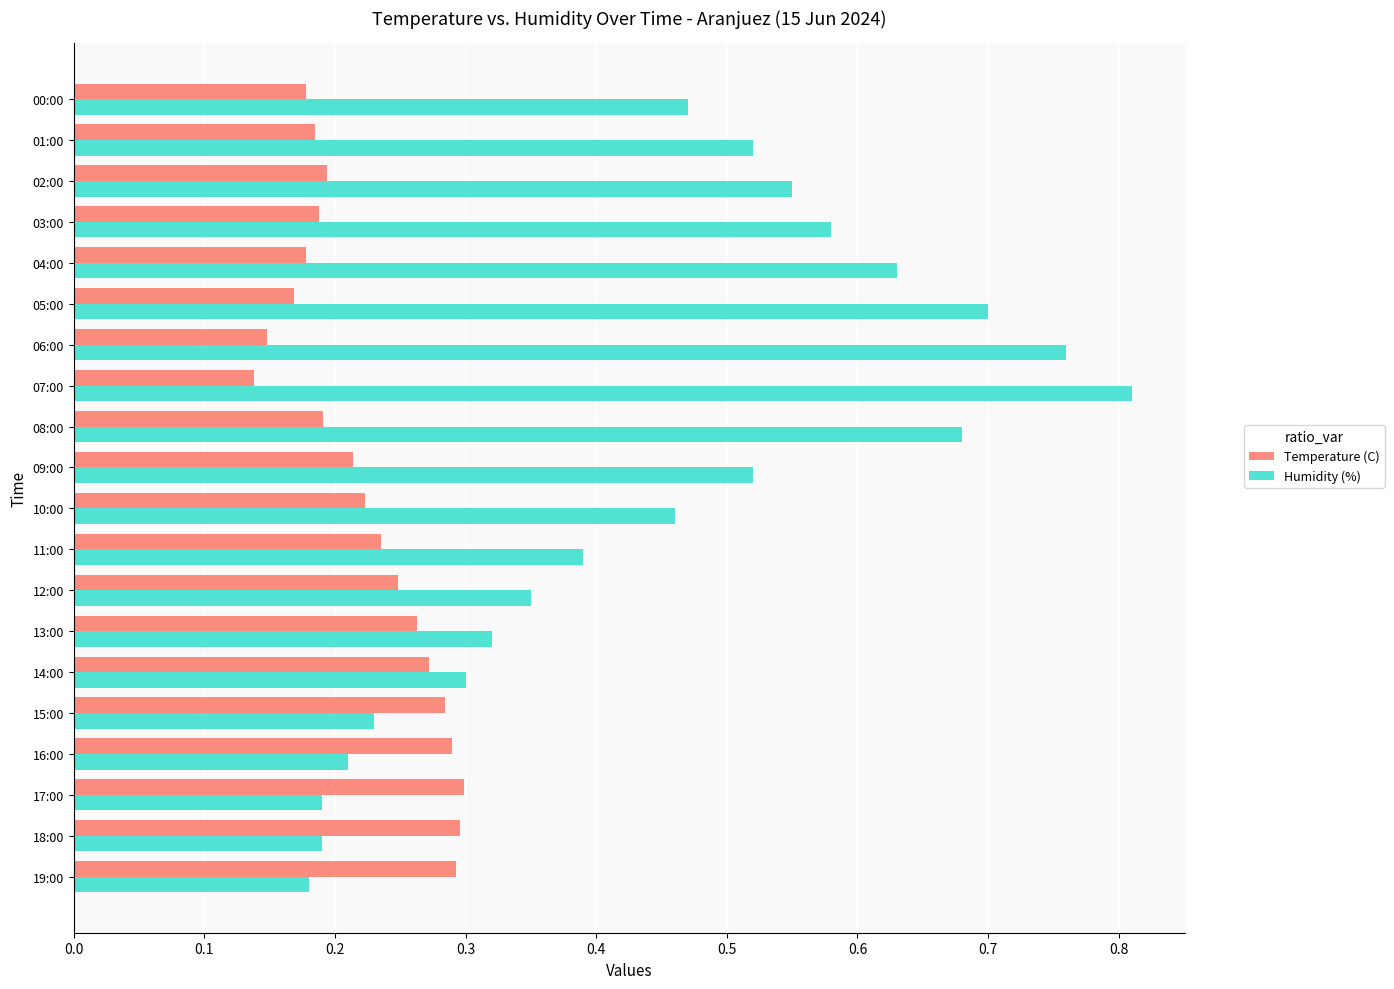

The Temperature (C) series shows 0.4 at 11:00. True or false?

False